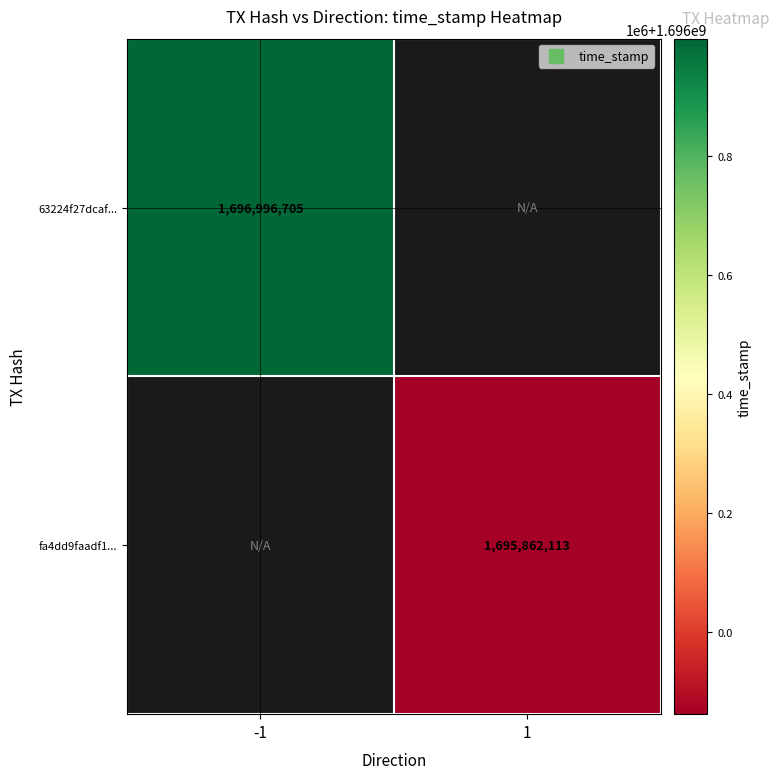

What is the maximum value shown in the chart?

1696996705.0